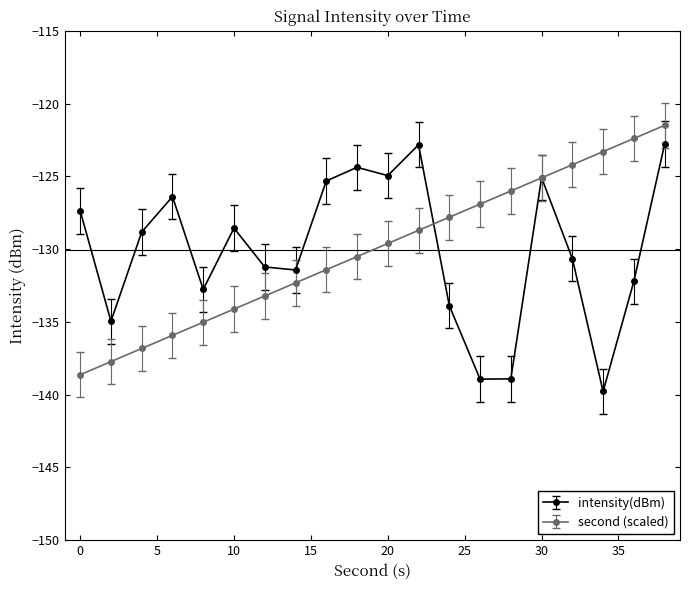

How many lines are shown in the chart?

2